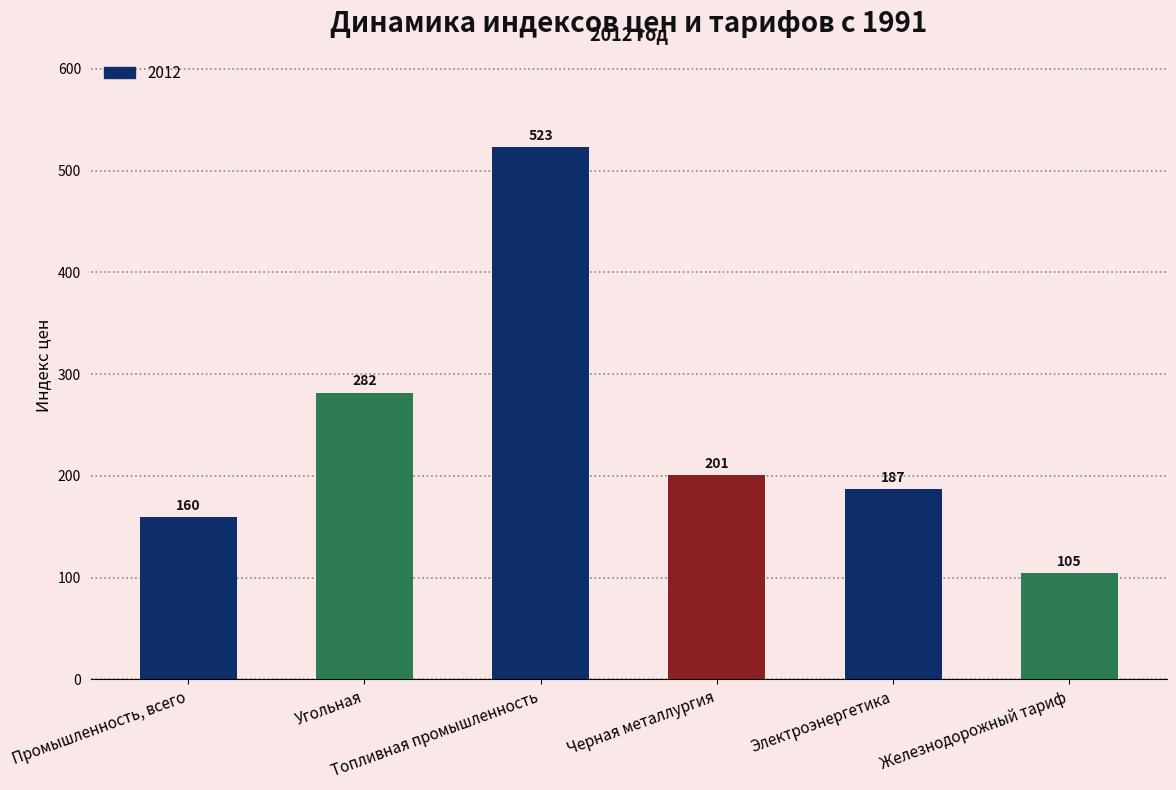

What is the label of the 1st bar from the right?

Железнодорожный тариф